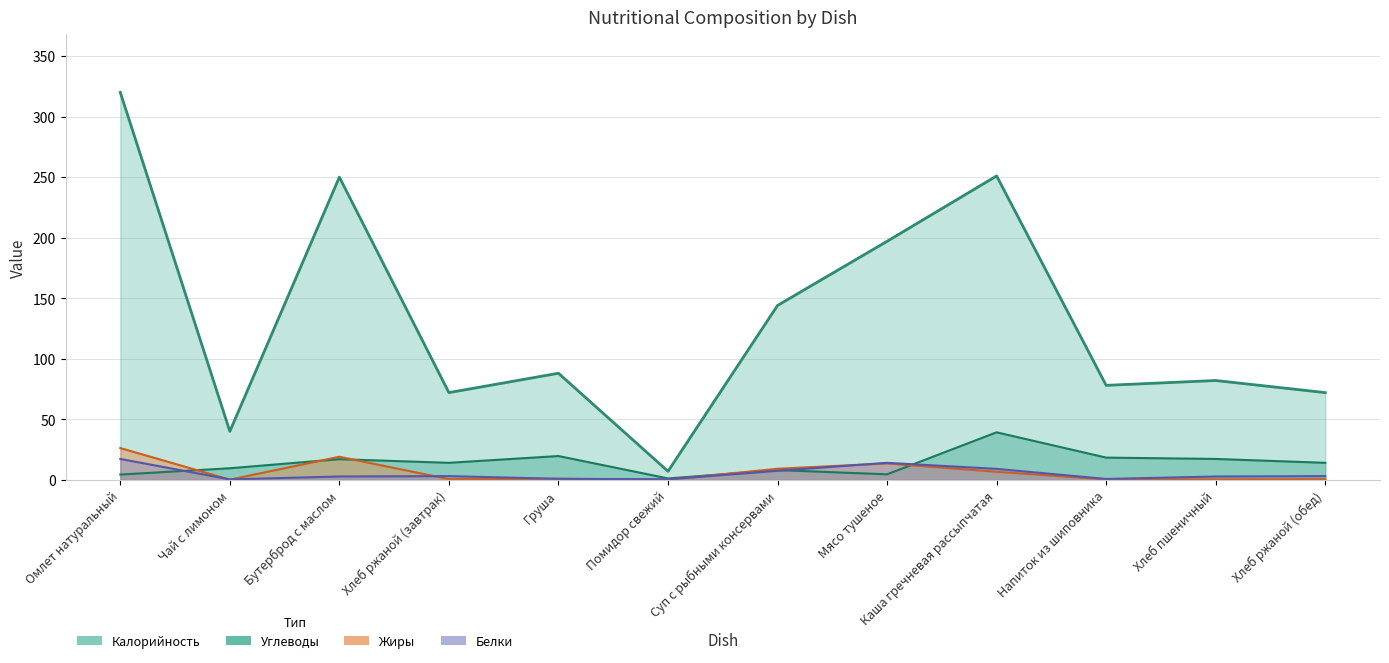

What is the difference between the second highest and minimum values in the Углеводы series?

18.5